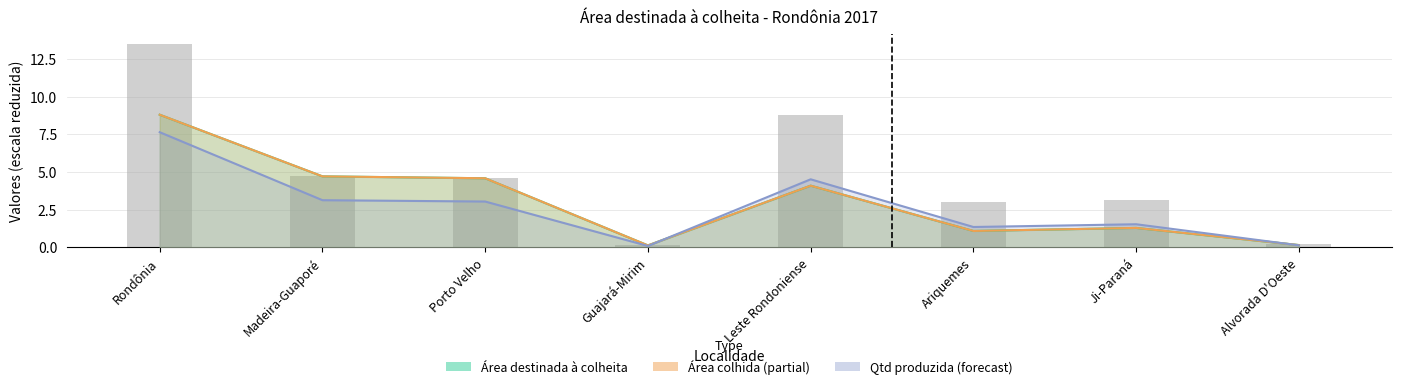

At which category does the chart reach its peak across all series?

Rondônia